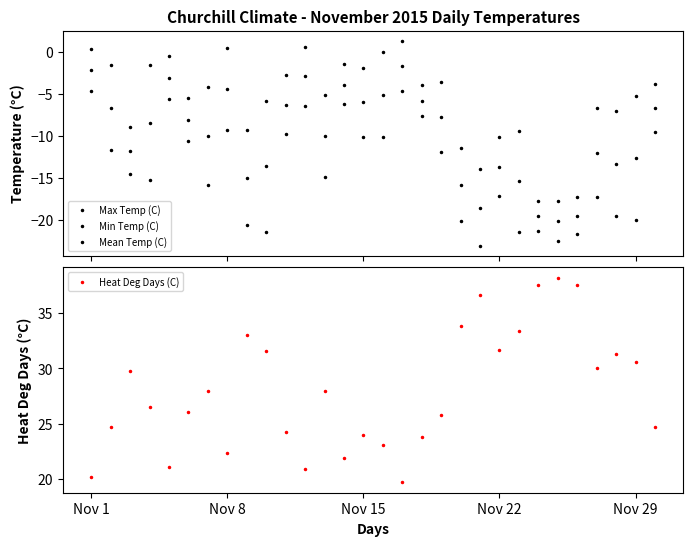

The Heat Deg Days (C) series shows 19.8 at Nov 22. True or false?

False